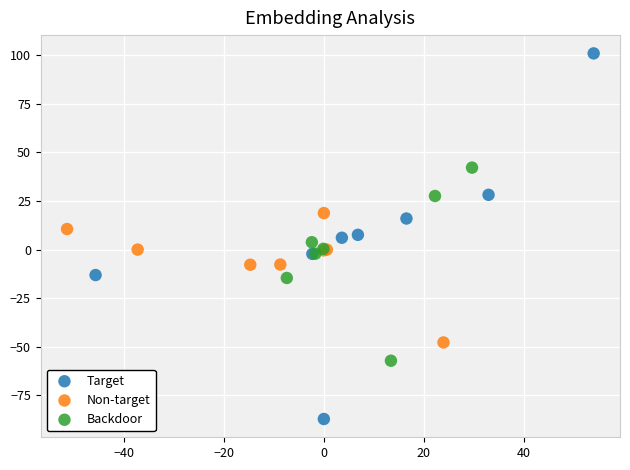

What are all the series names shown in the legend?

Target, Non-target, Backdoor